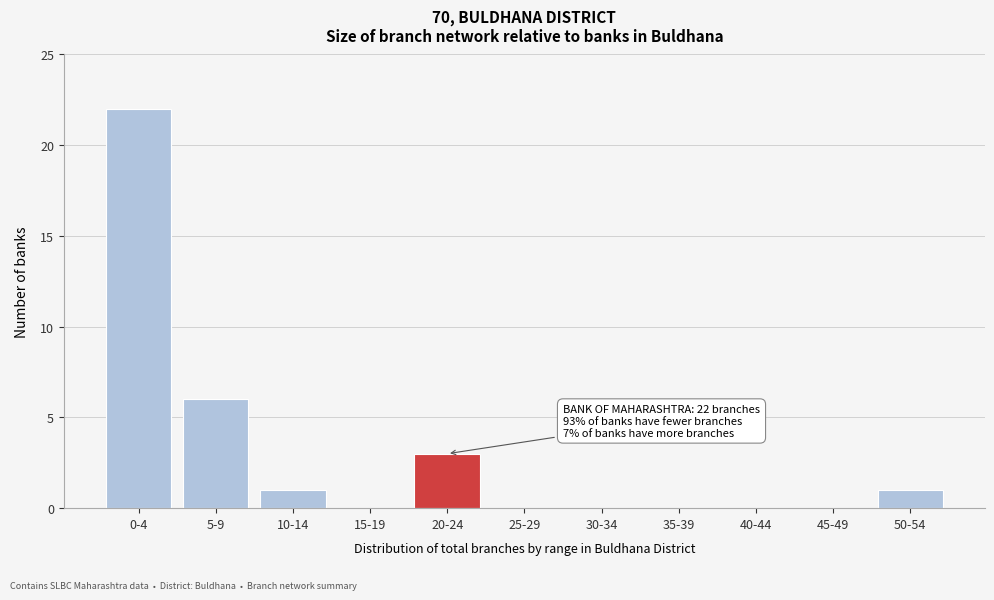

Reading left to right, transcribe all the data shown in this chart.

0-4=22	5-9=6	10-14=1	15-19=0	20-24=3	25-29=0	30-34=0	35-39=0	40-44=0	45-49=0	50-54=1